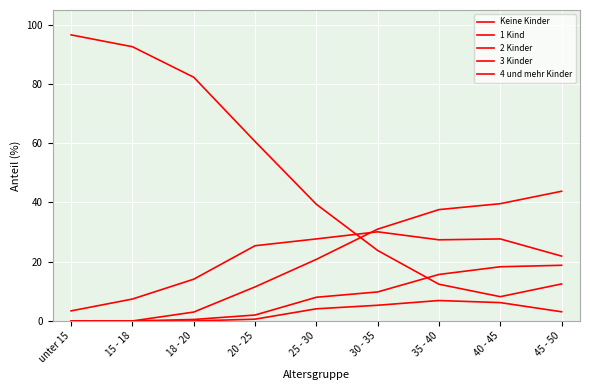

The value of 2 Kinder at 18 - 20 is 1.9. True or false?

False